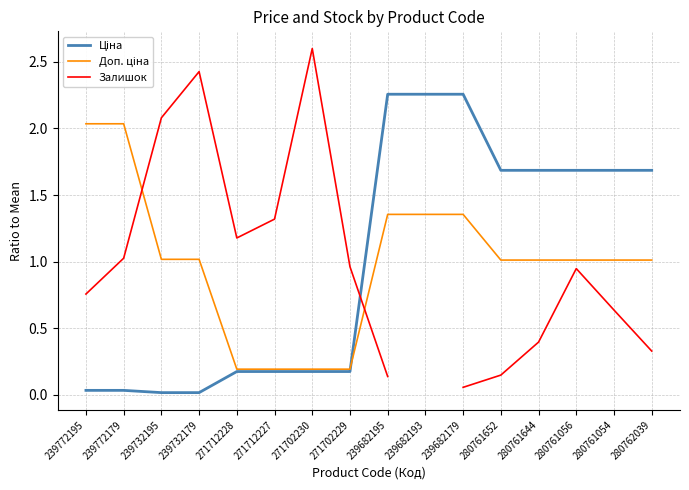

What are all the series names shown in the legend?

Ціна, Доп. ціна, Залишок